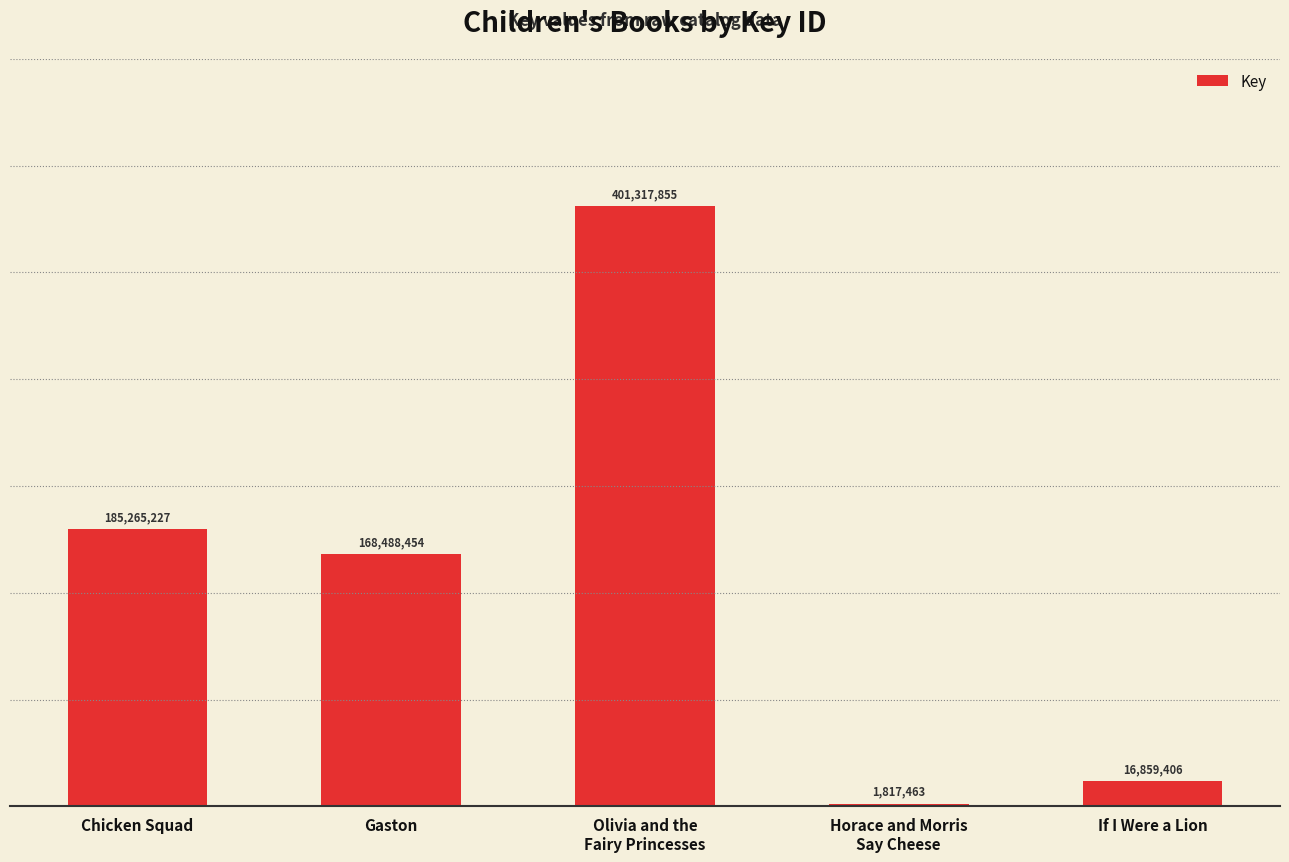

Does the chart contain stacked bars?

No